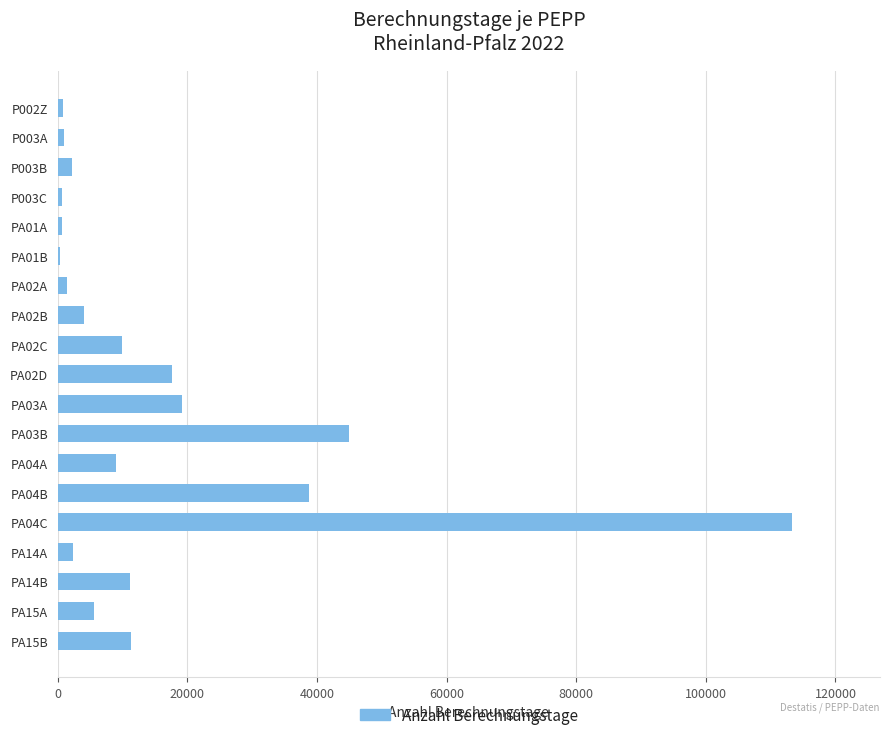

At which category does the chart reach its peak across all series?

PA04C